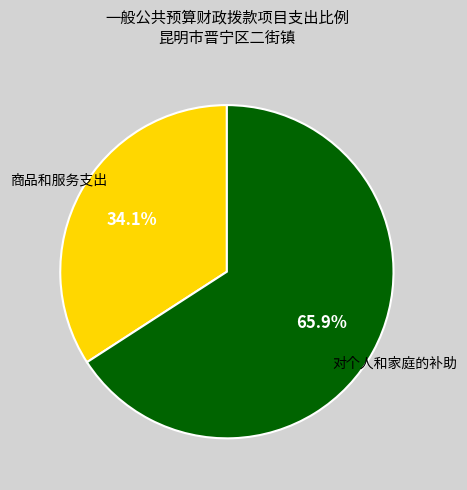

How many segments does this pie chart have?

2